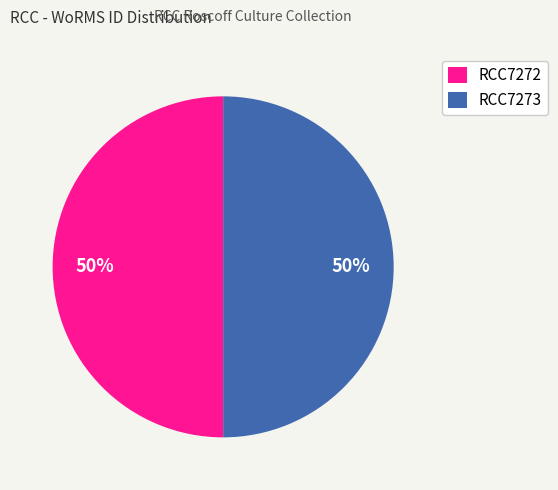

To the nearest percent, what is the combined percentage of RCC7272 and RCC7273?

100%